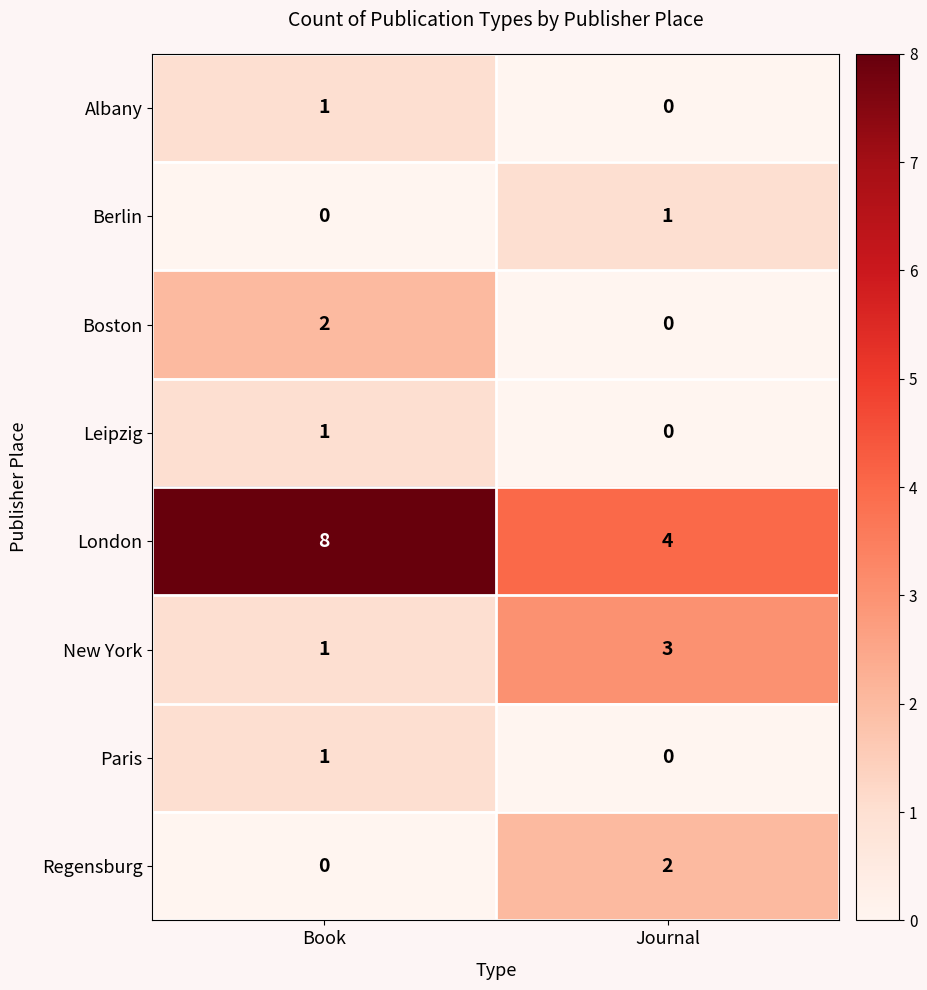

Reading right to left, transcribe all the data shown in this chart.

Albany: Journal=0	Book=1
Berlin: Journal=1	Book=0
Boston: Journal=0	Book=2
Leipzig: Journal=0	Book=1
London: Journal=4	Book=8
New York: Journal=3	Book=1
Paris: Journal=0	Book=1
Regensburg: Journal=2	Book=0